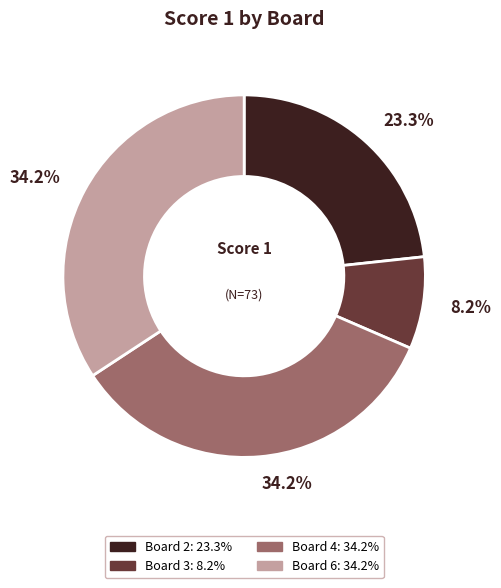

Is the sum of Board 6 and Board 2 greater than half?

Yes